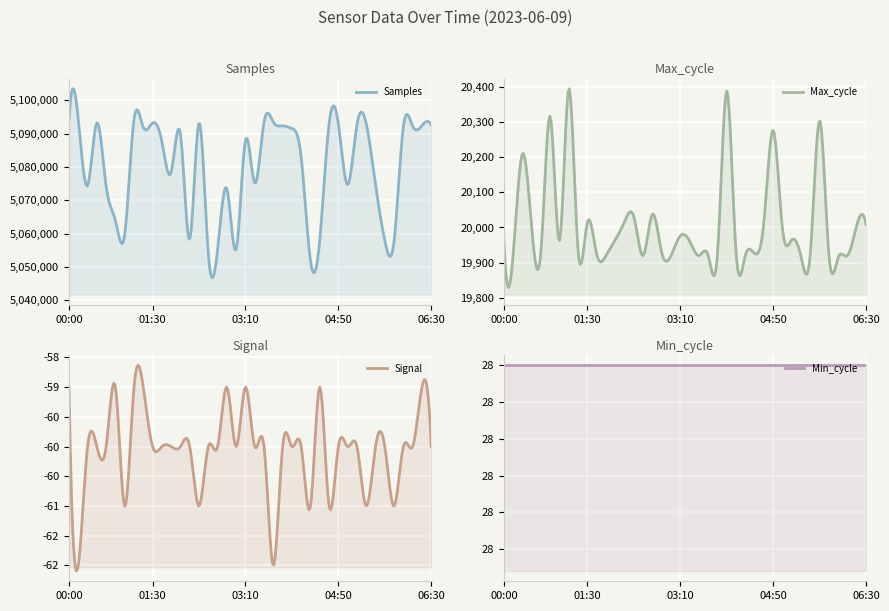

How many lines are shown in the chart?

4